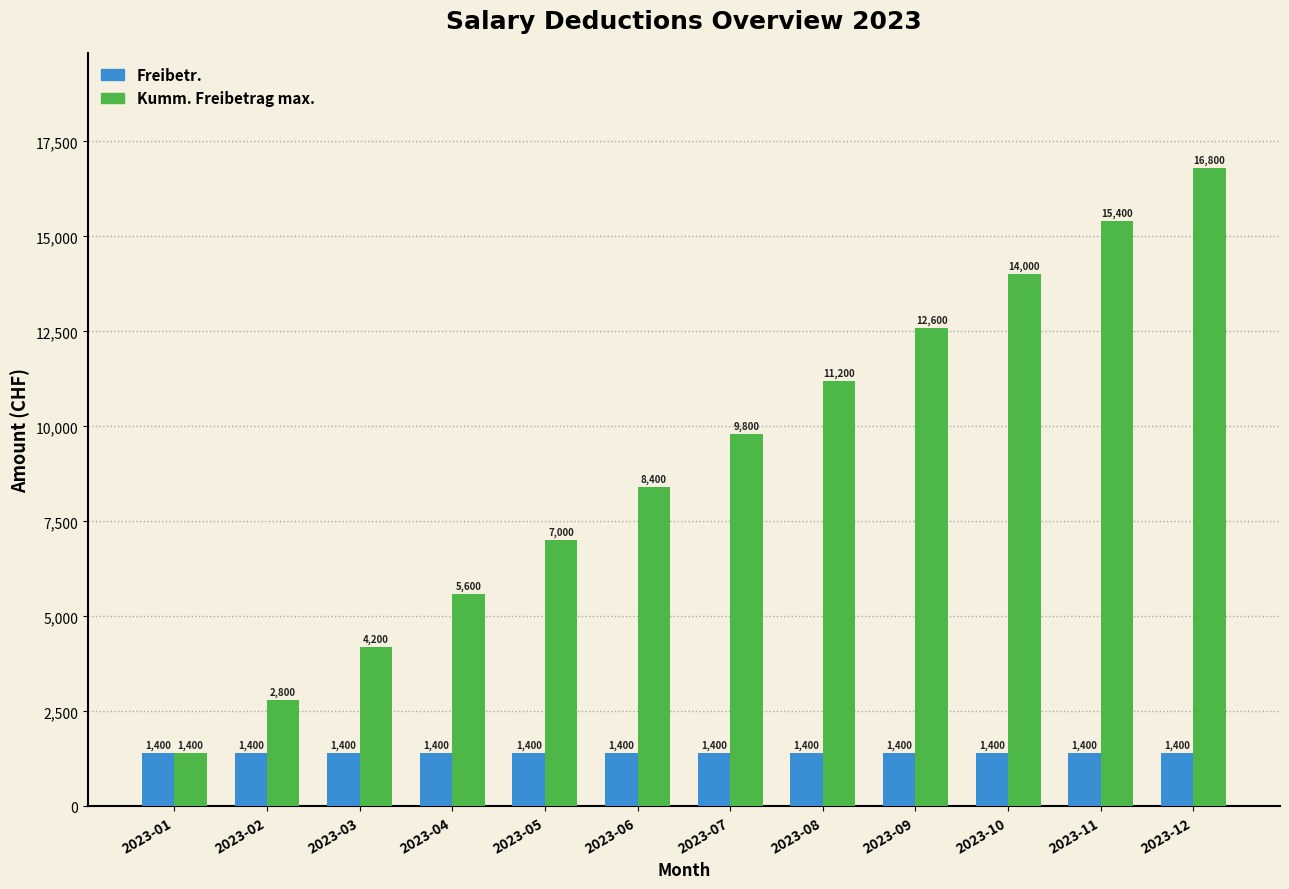

Reading left to right, transcribe all the data shown in this chart.

Freibetr.: 1400	1400	1400	1400	1400	1400	1400	1400	1400	1400	1400	1400
Kumm. Freibetrag max.: 1400	2800	4200	5600	7000	8400	9800	11200	12600	14000	15400	16800